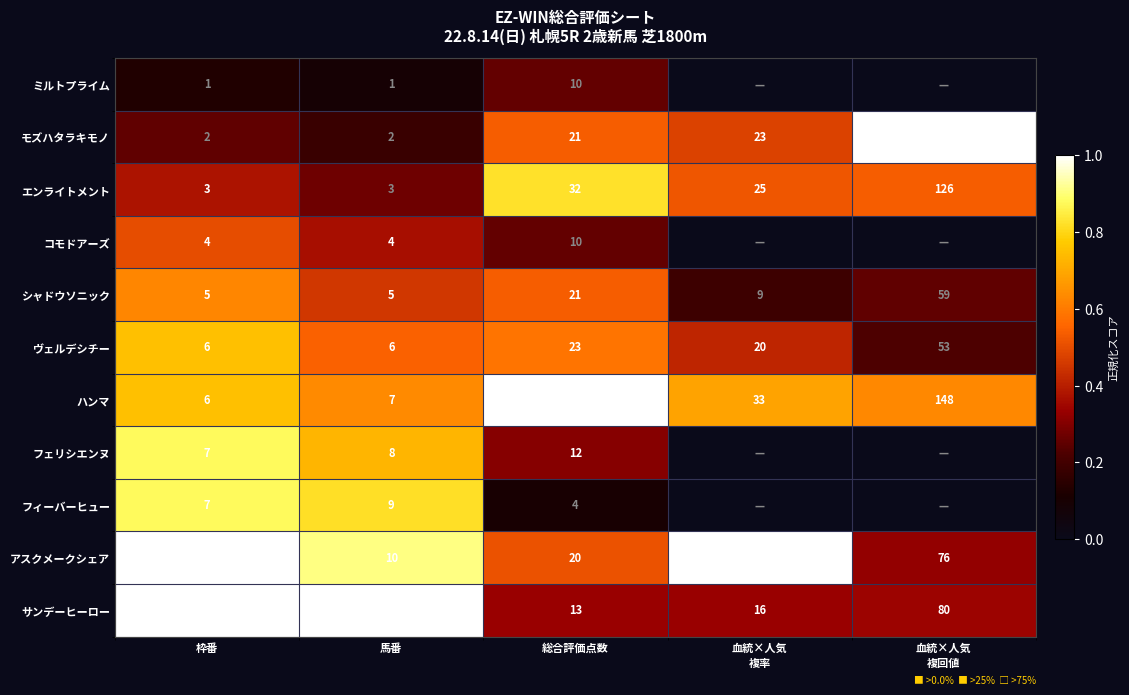

Between 枠番 and 馬番, which series saw the biggest shift?

サンデーヒーロー